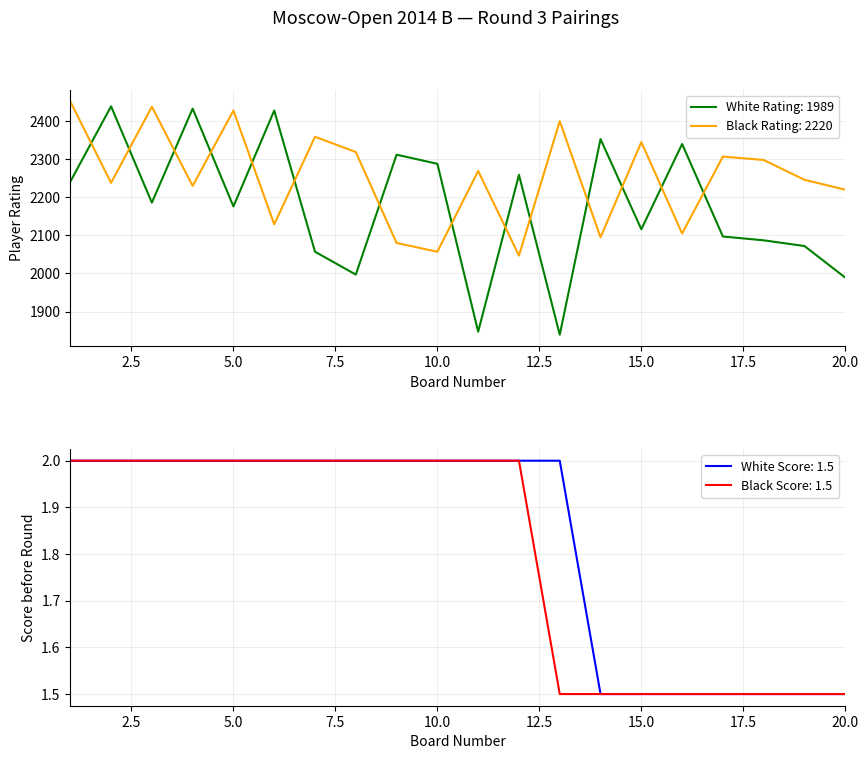

Reading left to right, what are all the values shown in this chart?

White Rating: 1=2241.0	2=2439.0	3=2186.0	4=2433.0	5=2176.0	6=2428.0	7=2057.0	8=1997.0	9=2312.0	10=2288.0	11=1847.0	12=2259.0	13=1839.0	14=2353.0	15=2116.0	16=2340.0	17=2097.0	18=2087.0	19=2072.0	20=1989.0
Black Rating: 1=2452.0	2=2238.0	3=2438.0	4=2230.0	5=2428.0	6=2129.0	7=2359.0	8=2319.0	9=2080.0	10=2057.0	11=2269.0	12=2047.0	13=2400.0	14=2095.0	15=2345.0	16=2105.0	17=2307.0	18=2298.0	19=2246.0	20=2220.0
White Score: 1=2.0	2=2.0	3=2.0	4=2.0	5=2.0	6=2.0	7=2.0	8=2.0	9=2.0	10=2.0	11=2.0	12=2.0	13=2.0	14=1.5	15=1.5	16=1.5	17=1.5	18=1.5	19=1.5	20=1.5
Black Score: 1=2.0	2=2.0	3=2.0	4=2.0	5=2.0	6=2.0	7=2.0	8=2.0	9=2.0	10=2.0	11=2.0	12=2.0	13=1.5	14=1.5	15=1.5	16=1.5	17=1.5	18=1.5	19=1.5	20=1.5